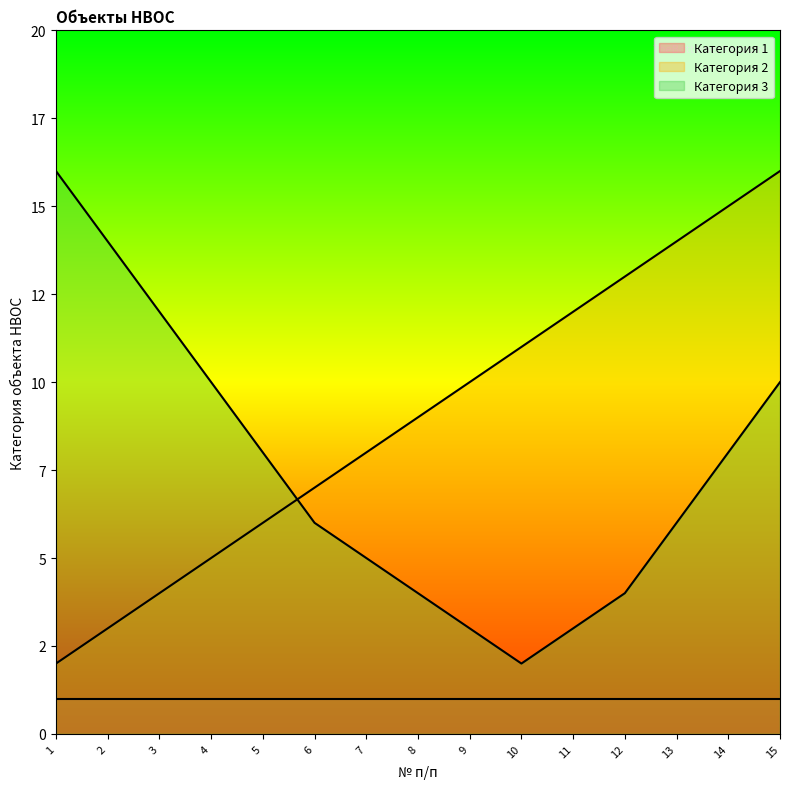

At which label is Категория 3 closest to 9?

4